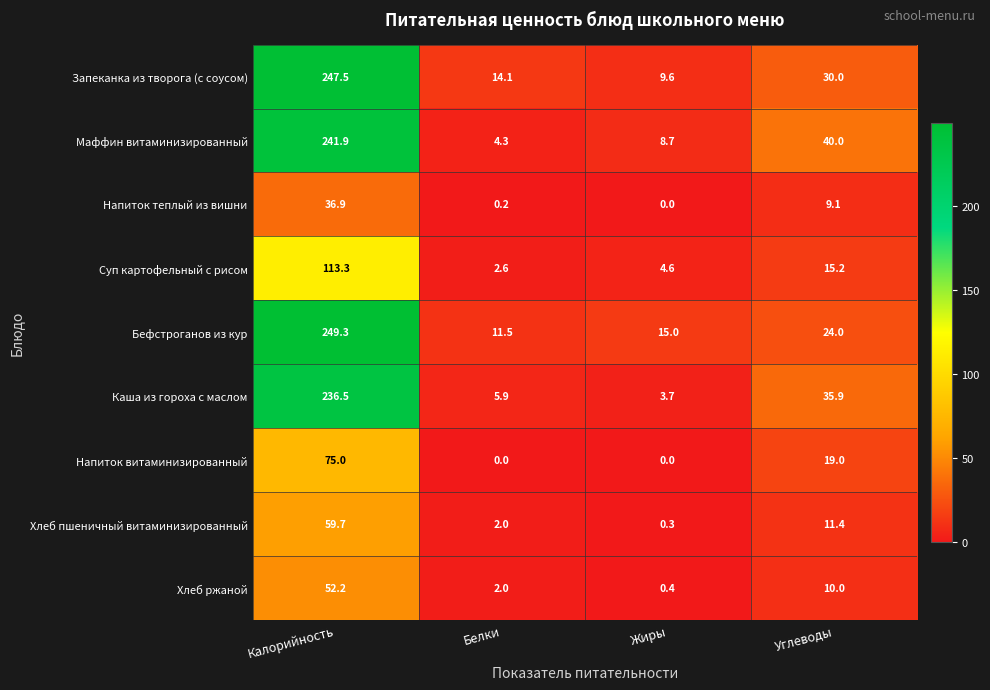

Which series has the largest range (max minus min)?

Запеканка из творога (с соусом)